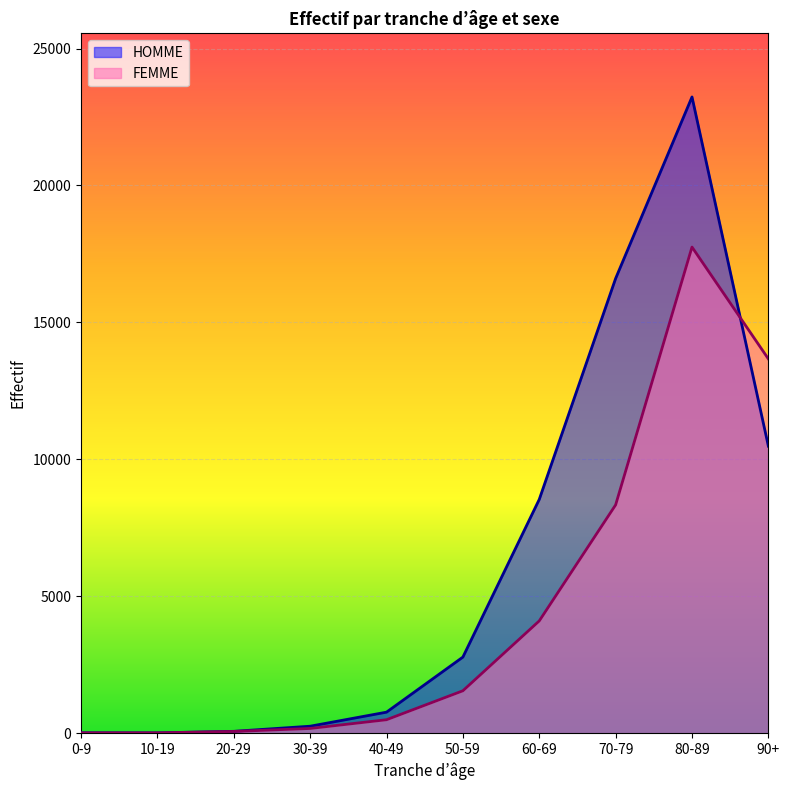

True or false: HOMME has a value of 363 at 30-39.

False